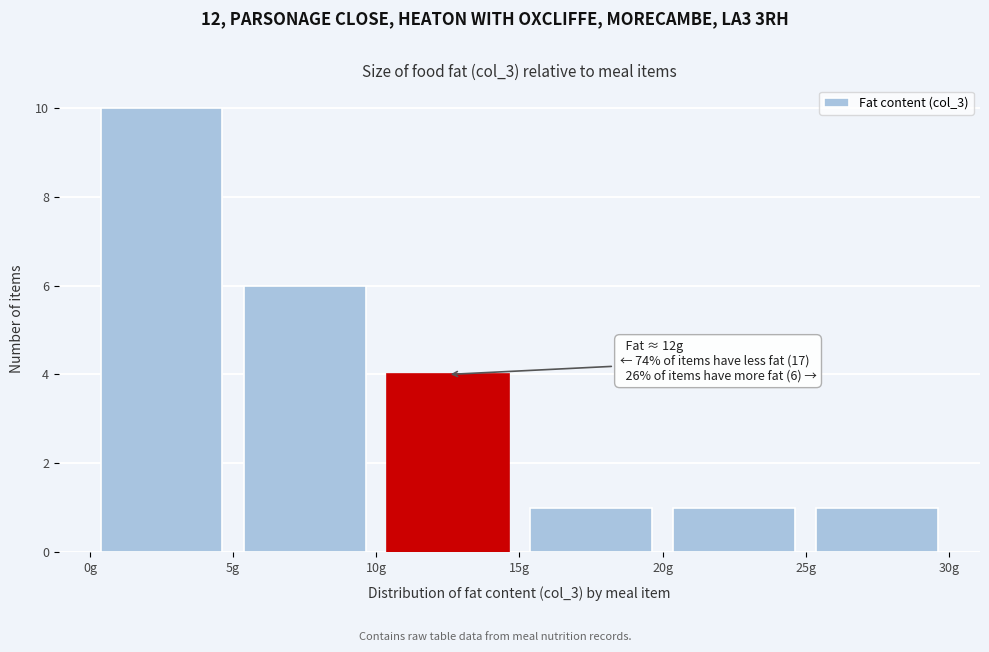

Which range on the x-axis has the tallest bar?

0 to 5